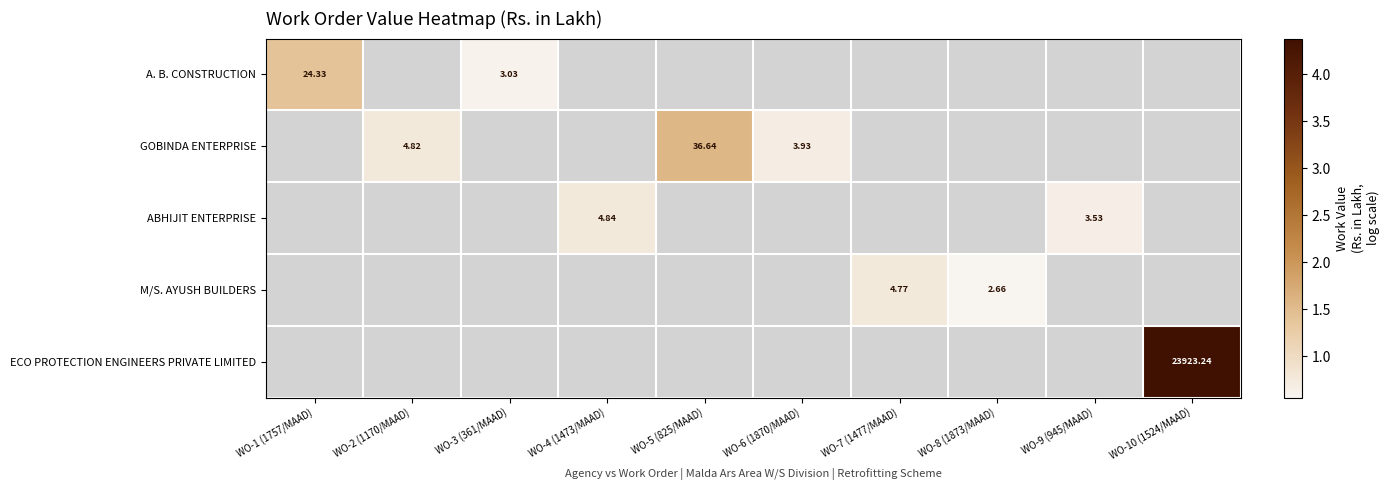

Count the number of data series in this chart.

5